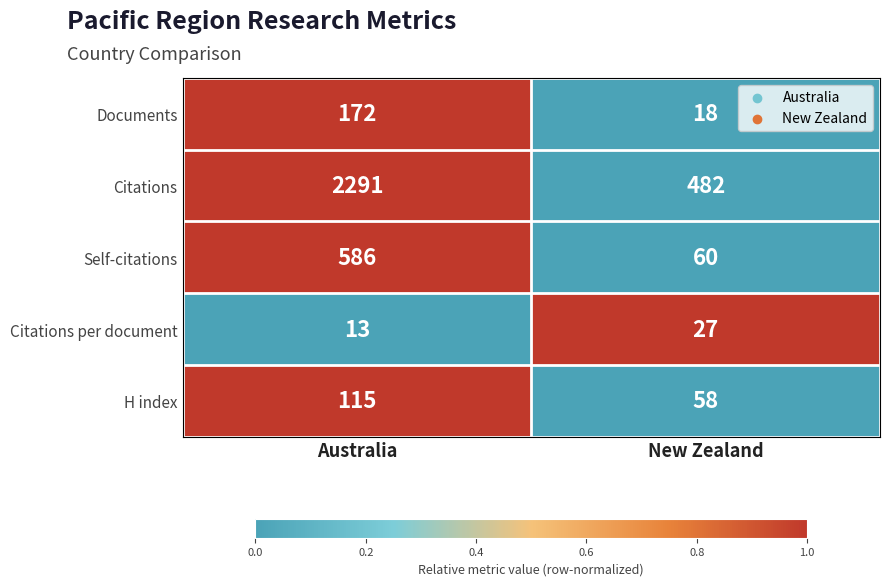

How many data points in Self-citations are less than 586?

1